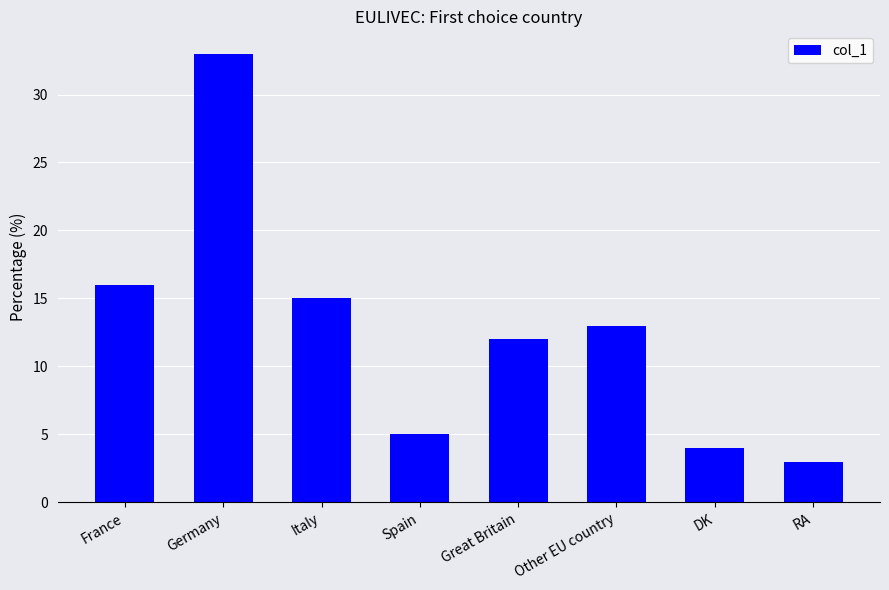

Reading left to right, transcribe all the data shown in this chart.

16	33	15	5	12	13	4	3